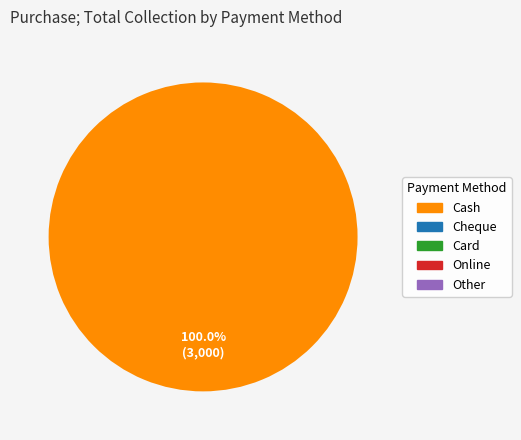

Is there any slice that represents more than half of the pie?

Yes